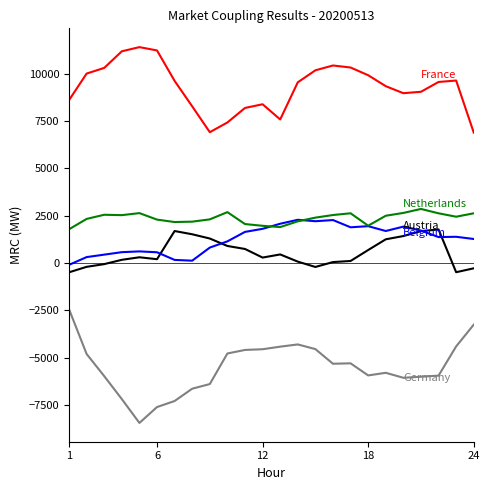

What is the minimum value shown in the chart?

-8441.2